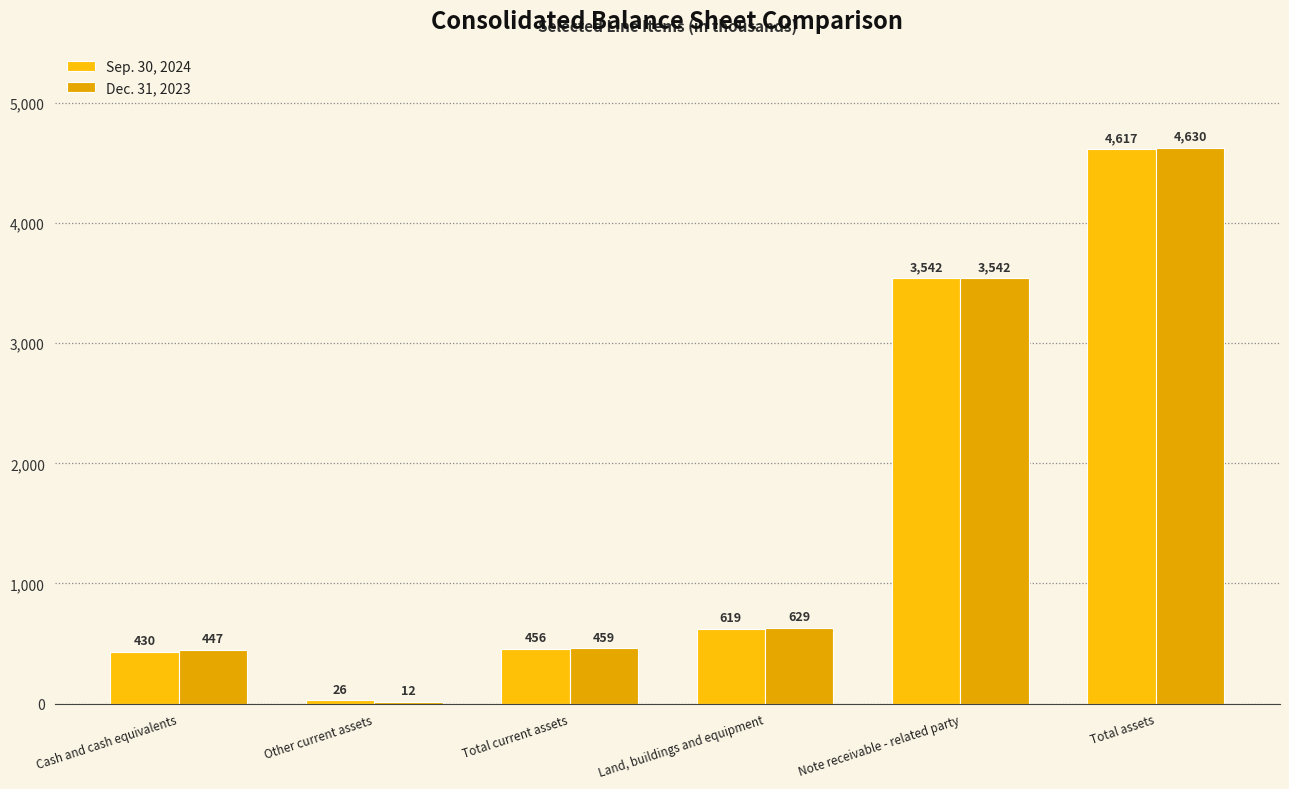

Does the chart contain stacked bars?

No